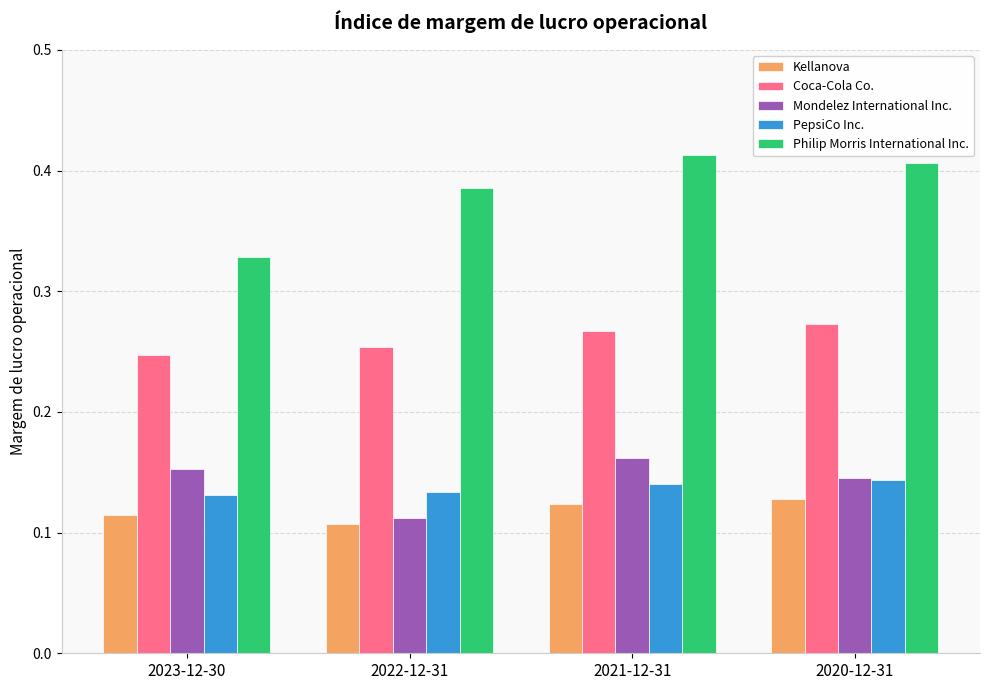

How many bars are there in total?

20